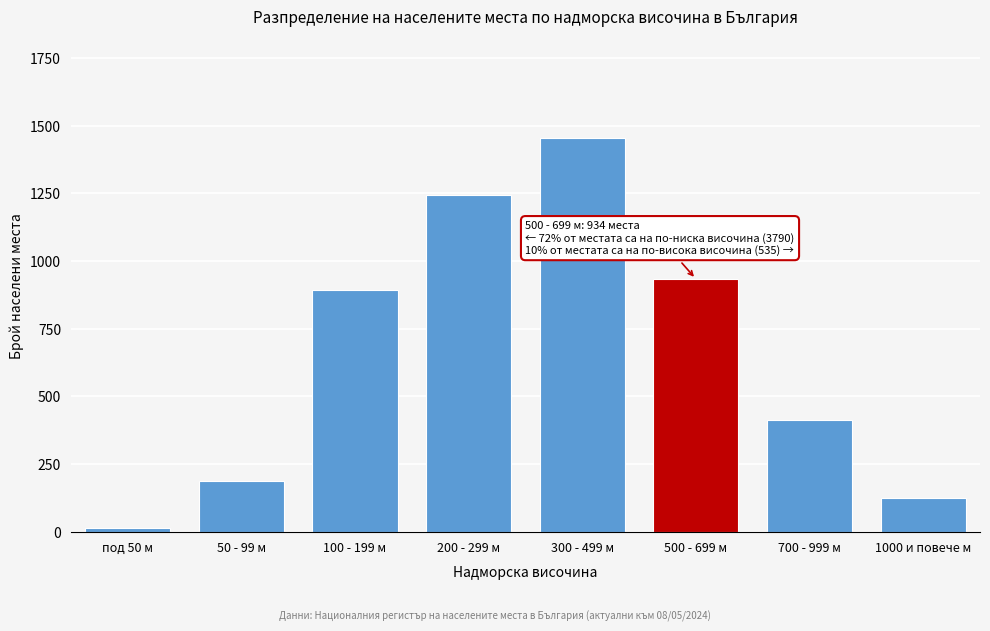

Reading left to right, transcribe all the data shown in this chart.

под 50 м=12	50 - 99 м=187	100 - 199 м=892	200 - 299 м=1243	300 - 499 м=1456	500 - 699 м=934	700 - 999 м=412	1000 и повече м=123